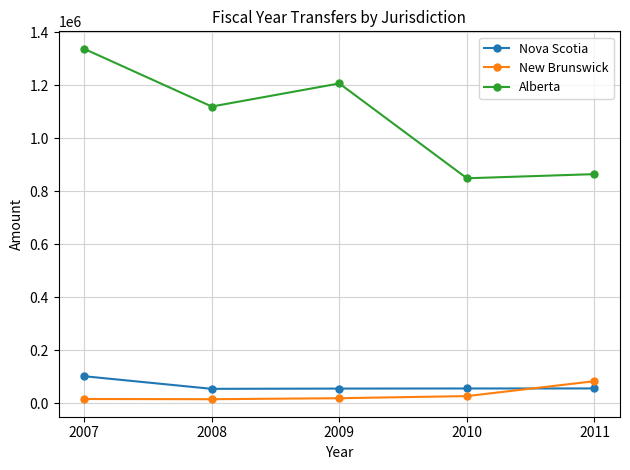

The value of Nova Scotia at 2009 is 55122. True or false?

True